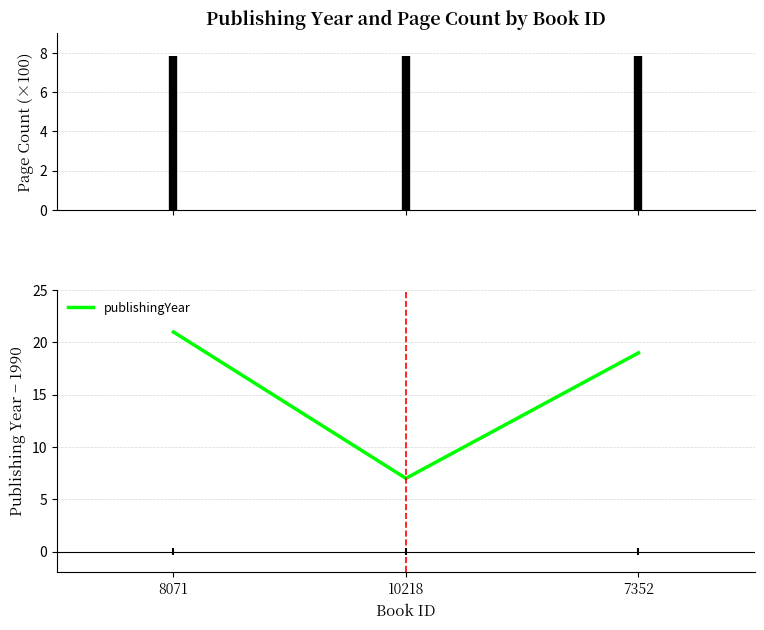

What is the average value?

16